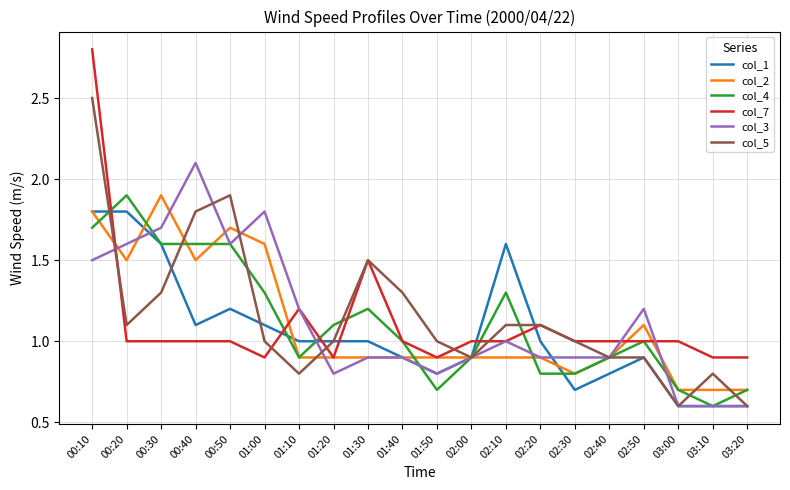

Is the value of col_3 at 01:20 greater than the value of col_2 at 01:30?

No